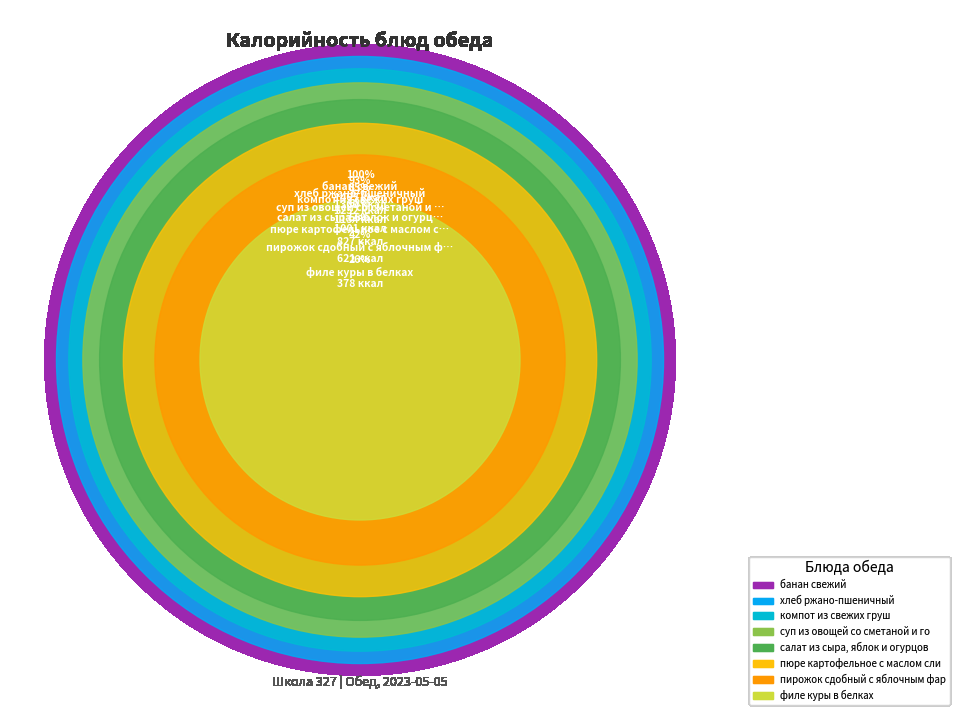

To the nearest percent, what portion does филе куры в белках represent?

26%